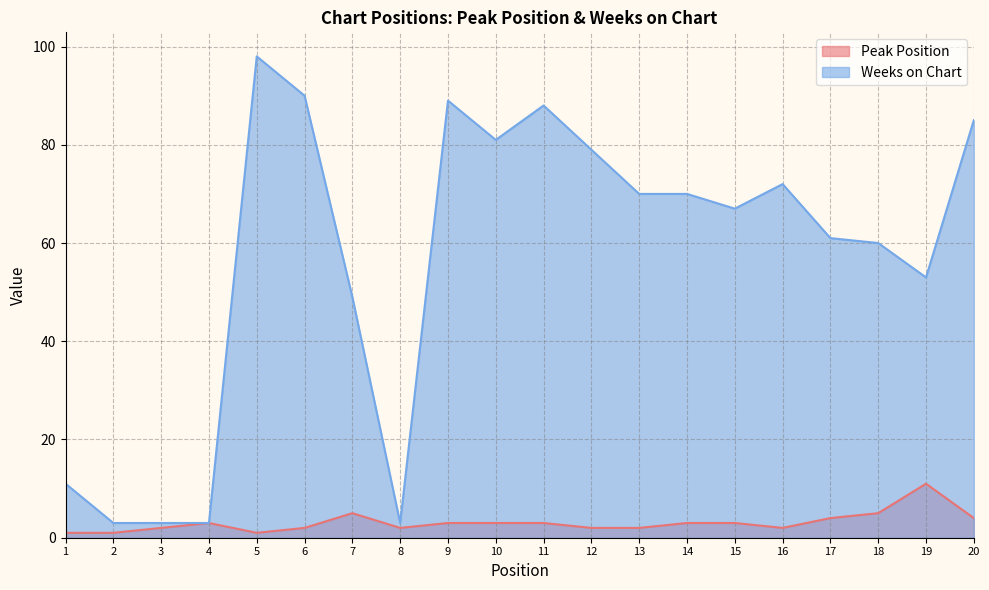

Reading right to left, list all the values displayed in this chart.

Peak Position: 20=4	19=11	18=5	17=4	16=2	15=3	14=3	13=2	12=2	11=3	10=3	9=3	8=2	7=5	6=2	5=1	4=3	3=2	2=1	1=1
Weeks on Chart: 20=85	19=53	18=60	17=61	16=72	15=67	14=70	13=70	12=79	11=88	10=81	9=89	8=3	7=49	6=90	5=98	4=3	3=3	2=3	1=11